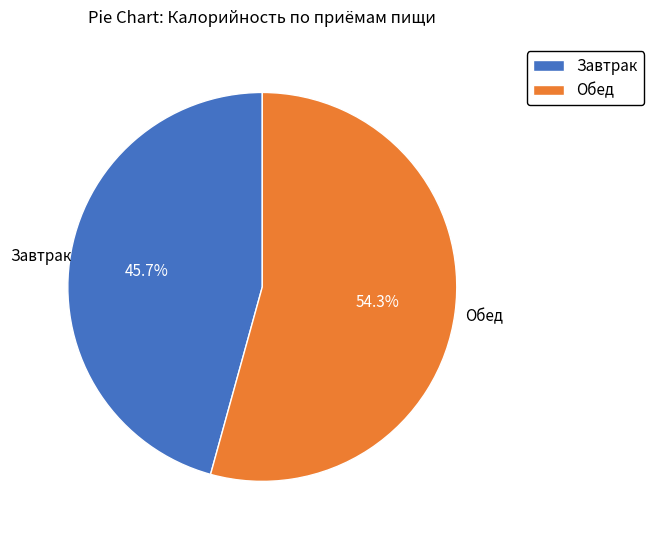

Approximately how many times larger is the value at Завтрак compared to Обед?

0.8